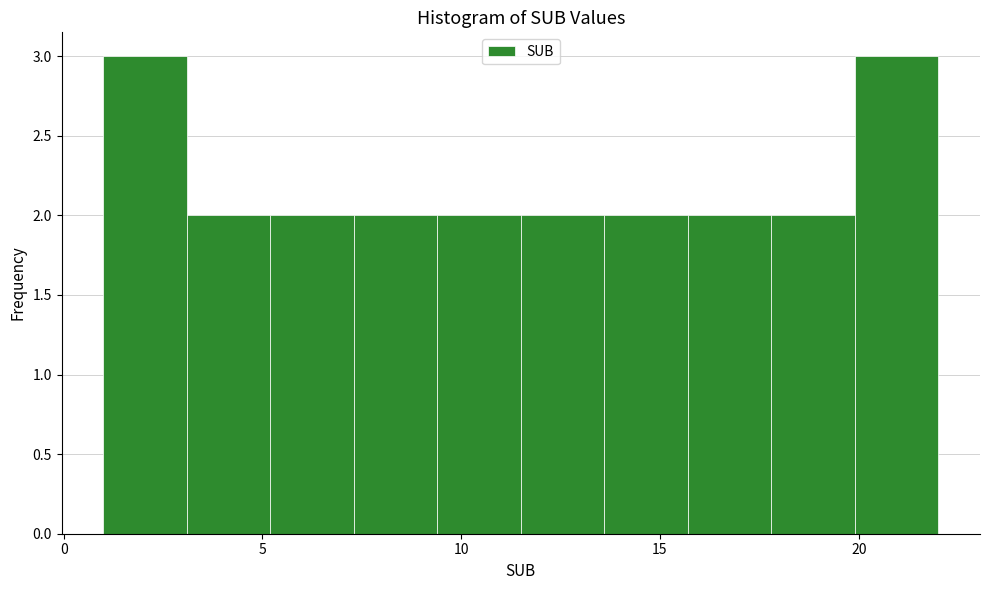

Reading left to right, transcribe this chart: for each bar, give the range it covers on the x-axis and its height. Neither the bar edges nor the heights are printed on the chart, so give them approximately, as read against the axes.

1.0 to 3.1: 3
3.1 to 5.2: 2
5.2 to 7.3: 2
7.3 to 9.4: 2
9.4 to 11.5: 2
11.5 to 13.6: 2
13.6 to 15.7: 2
15.7 to 17.8: 2
17.8 to 19.9: 2
19.9 to 22.0: 3